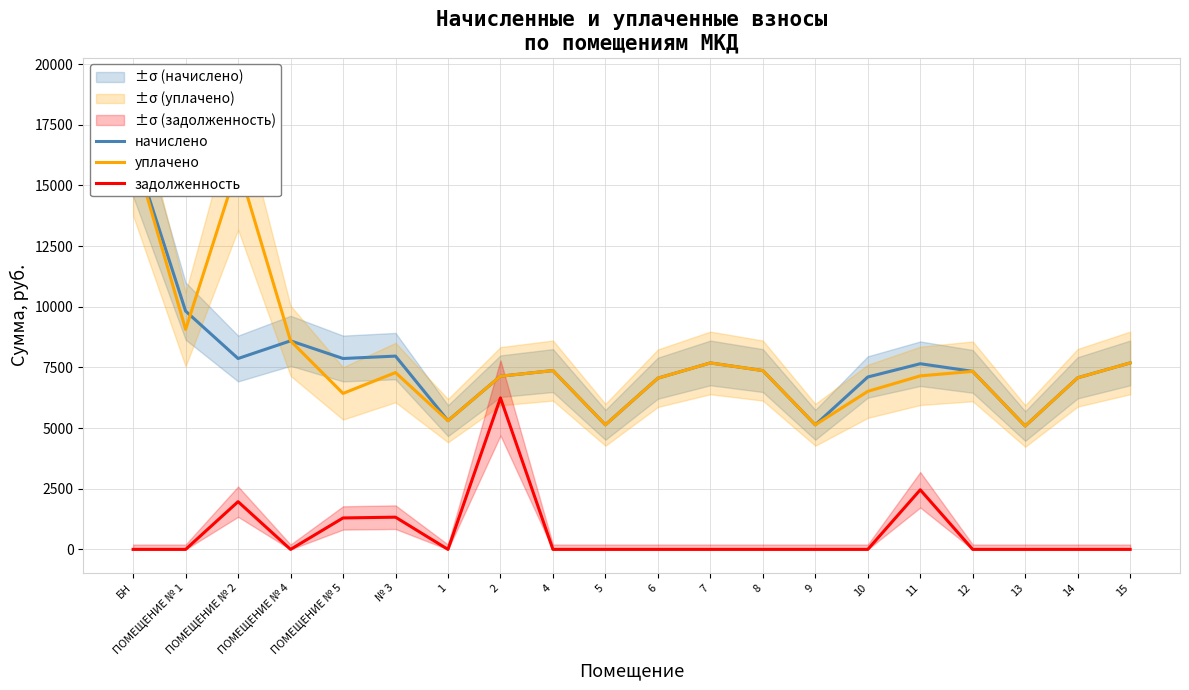

Which series has the largest total across all categories?

уплачено